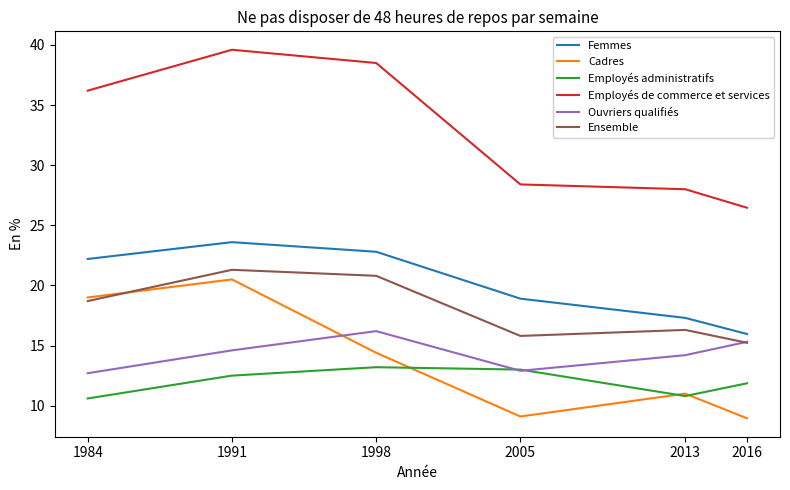

Which series changed the most between 1984 and 2005?

Cadres